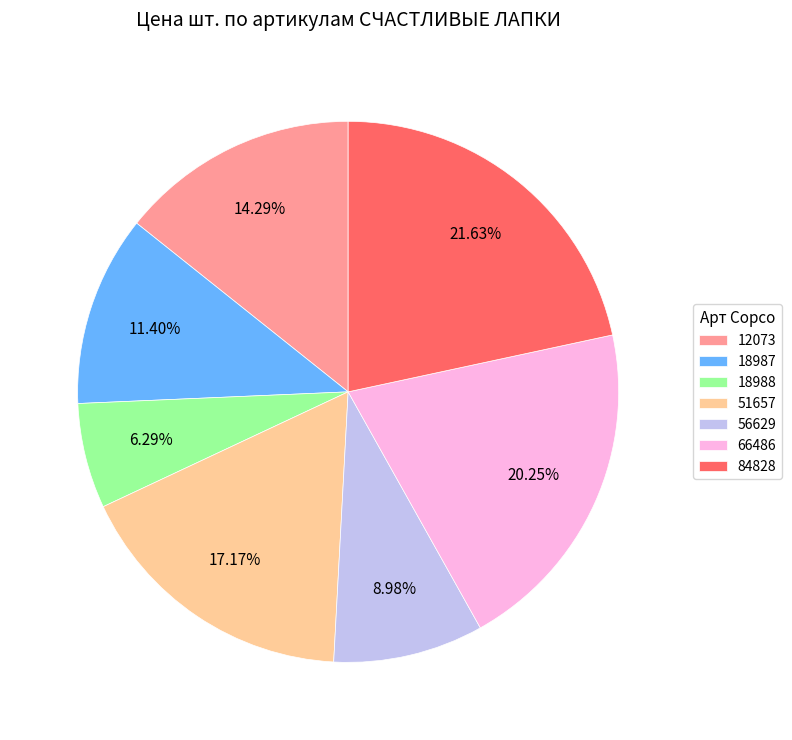

Does any single category account for the majority?

No